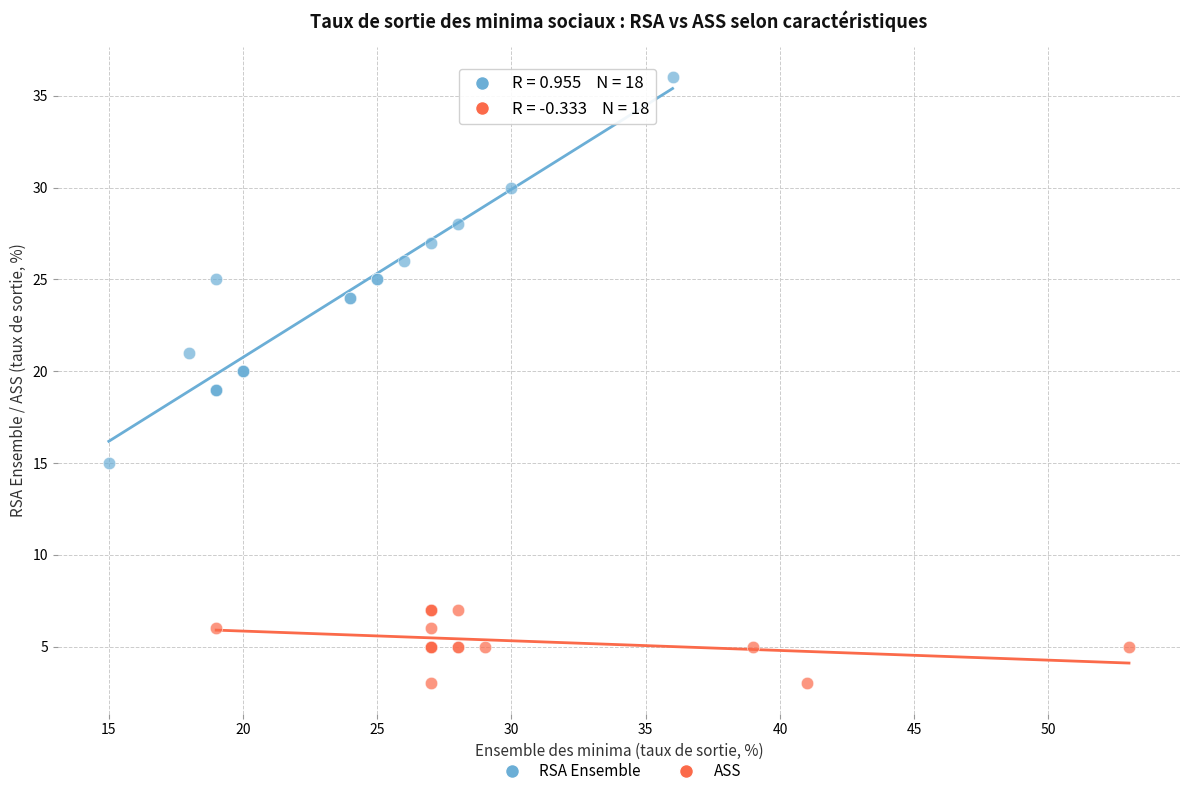

What are all the series names shown in the legend?

RSA Ensemble, ASS